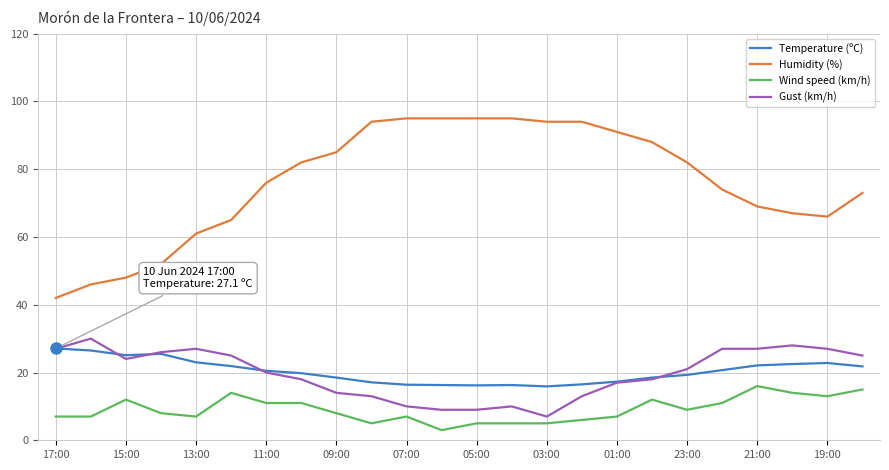

True or false: Wind speed (km/h) and Temperature (ºC) intersect in this chart.

False